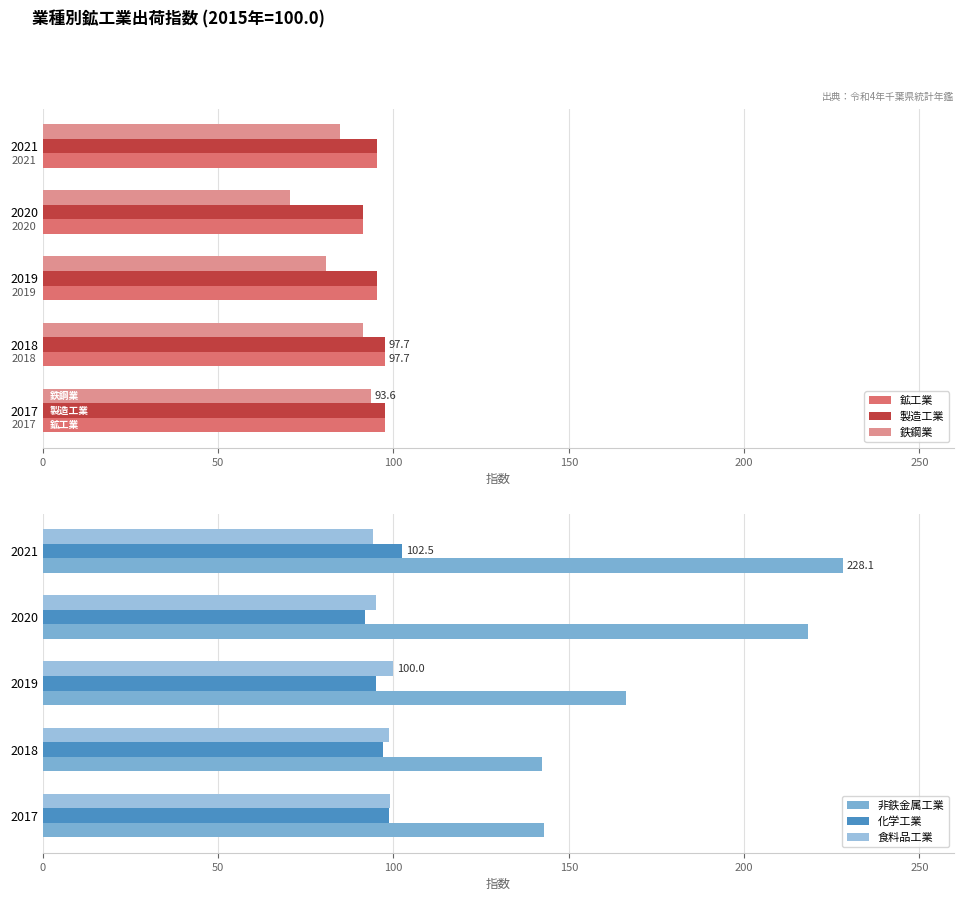

Reading left to right, extract all data points from this chart.

鉱工業: 97.5	97.7	95.3	91.3	95.2
製造工業: 97.5	97.7	95.3	91.3	95.2
鉄鋼業: 93.6	91.4	80.7	70.4	84.7
非鉄金属工業: 142.9	142.5	166.4	218.2	228.1
化学工業: 98.7	97.0	95.1	91.9	102.5
食料品工業: 99.0	98.7	100.0	95.1	94.2